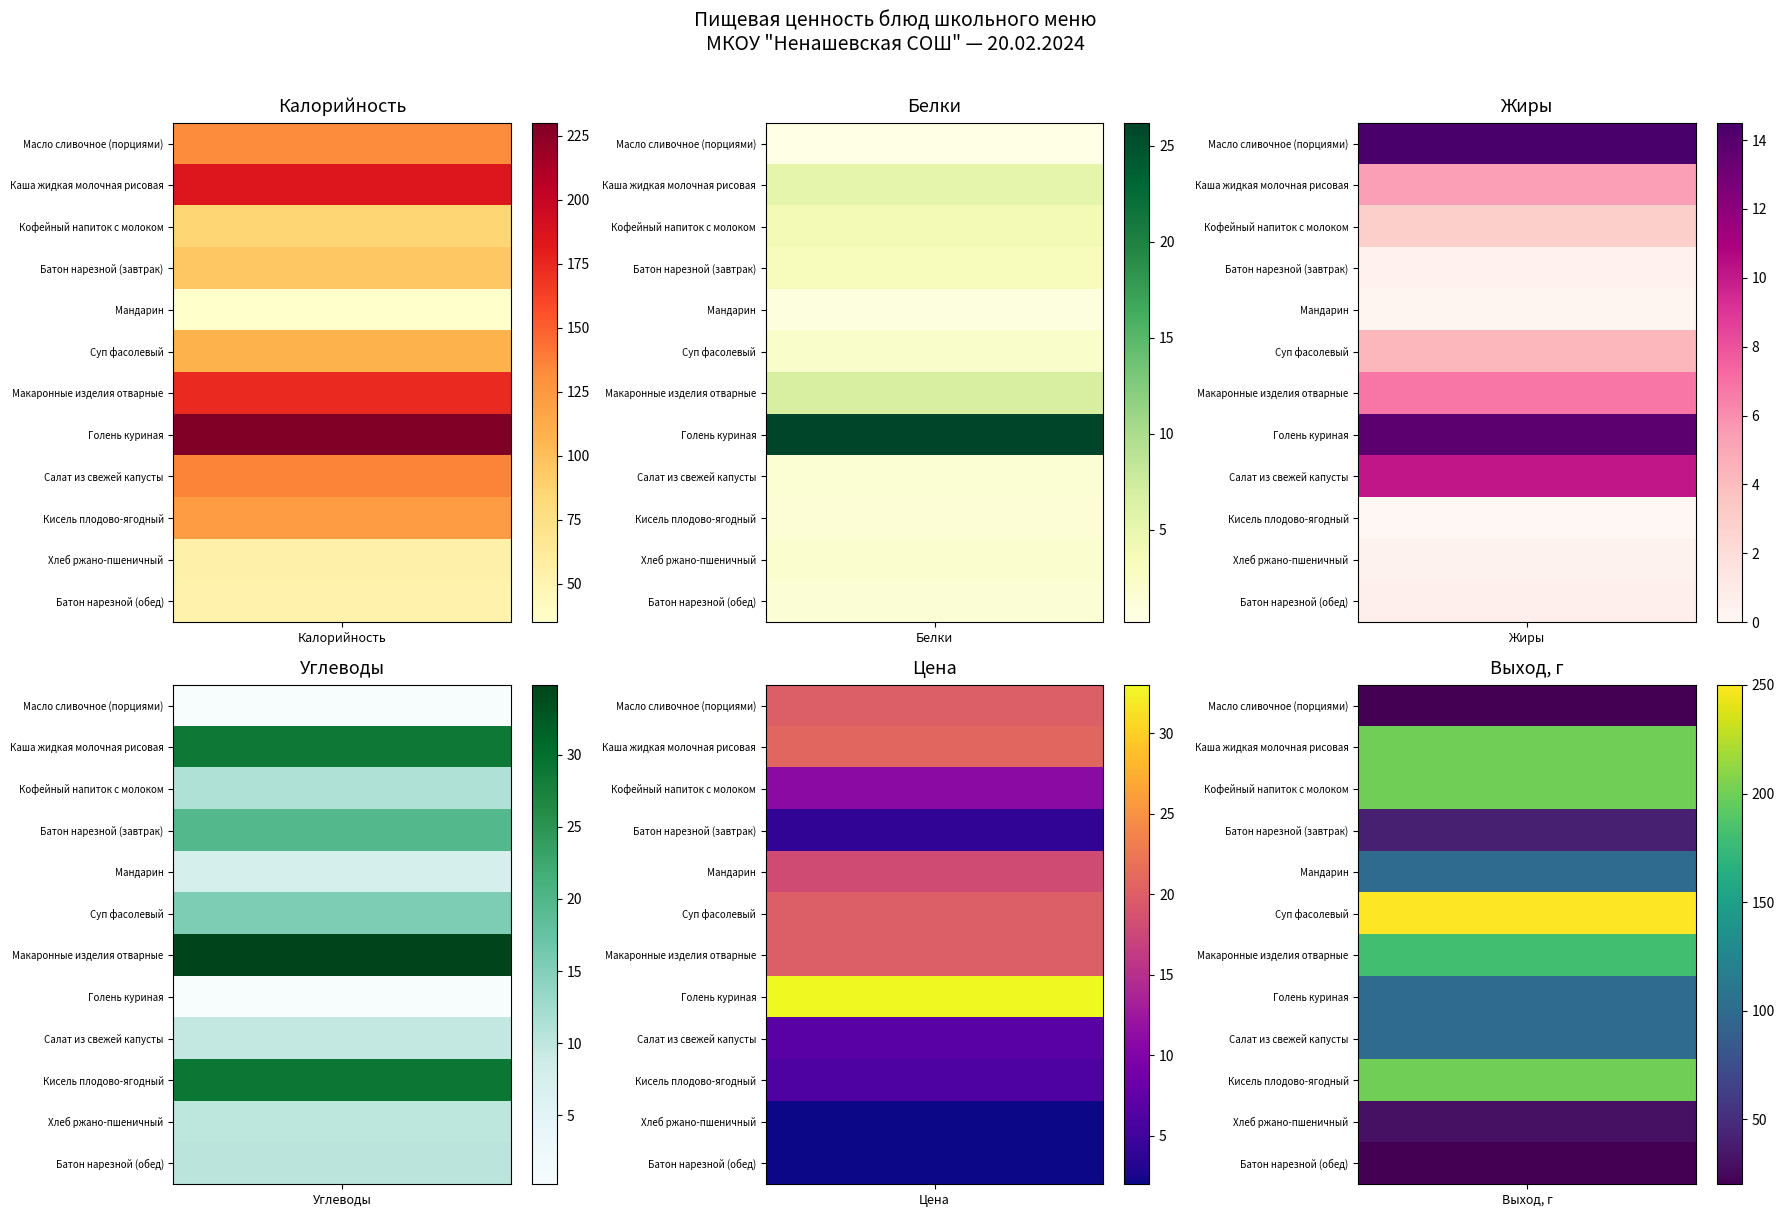

At how many categories does at least one series exceed 71?

10